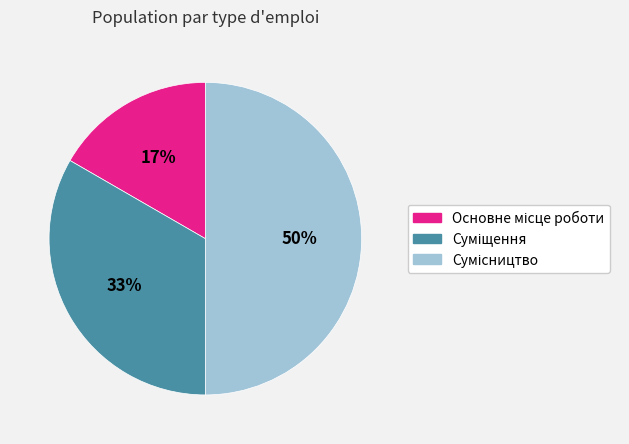

To the nearest percent, what is the difference between the largest and smallest slice percentages?

33%